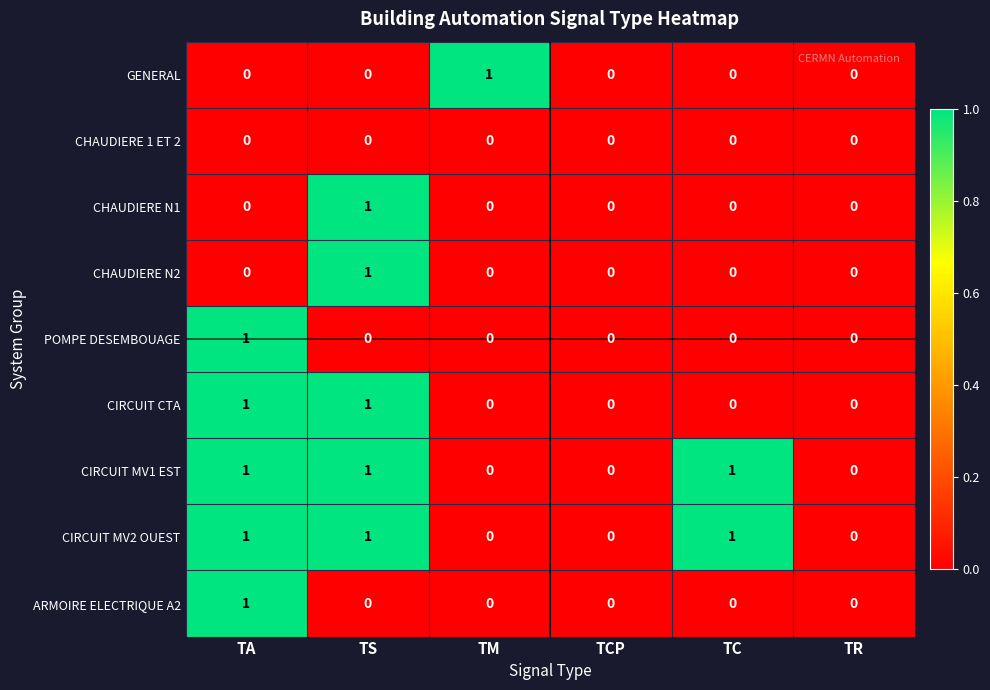

Is the value of CIRCUIT MV2 OUEST at TS greater than the value of CHAUDIERE 1 ET 2 at TCP?

Yes